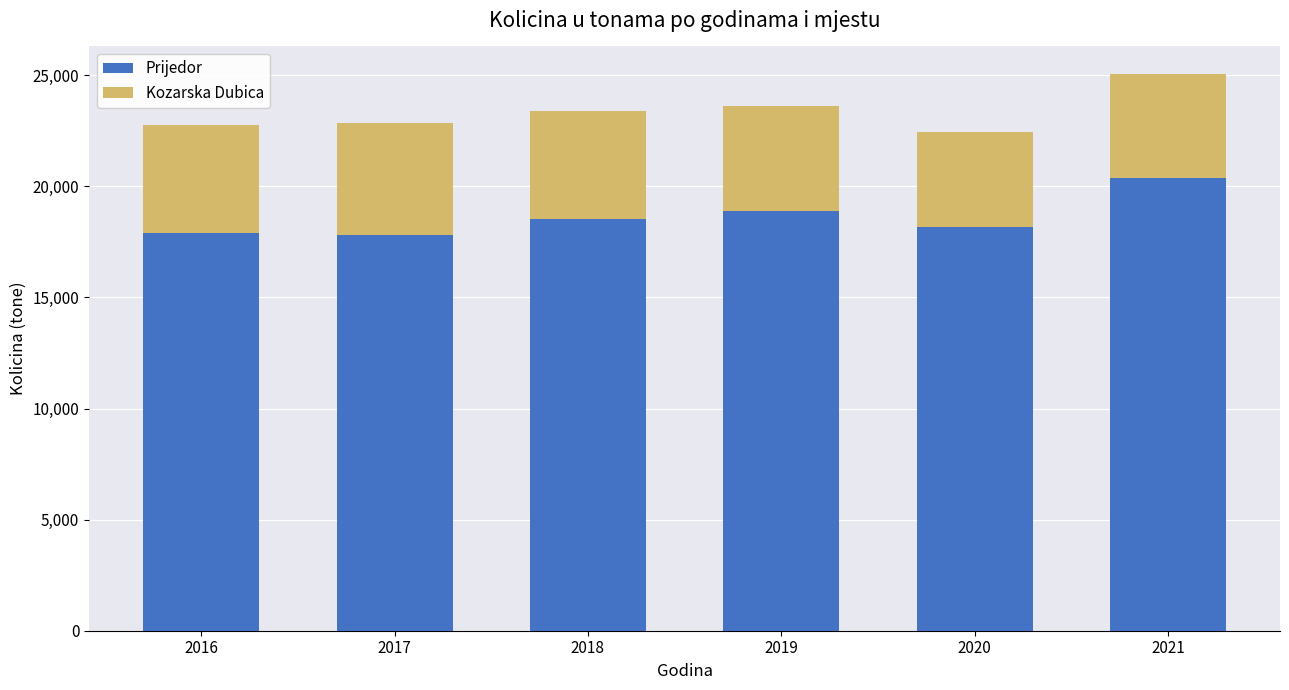

What value does the Prijedor series have at 2019?

18902.6